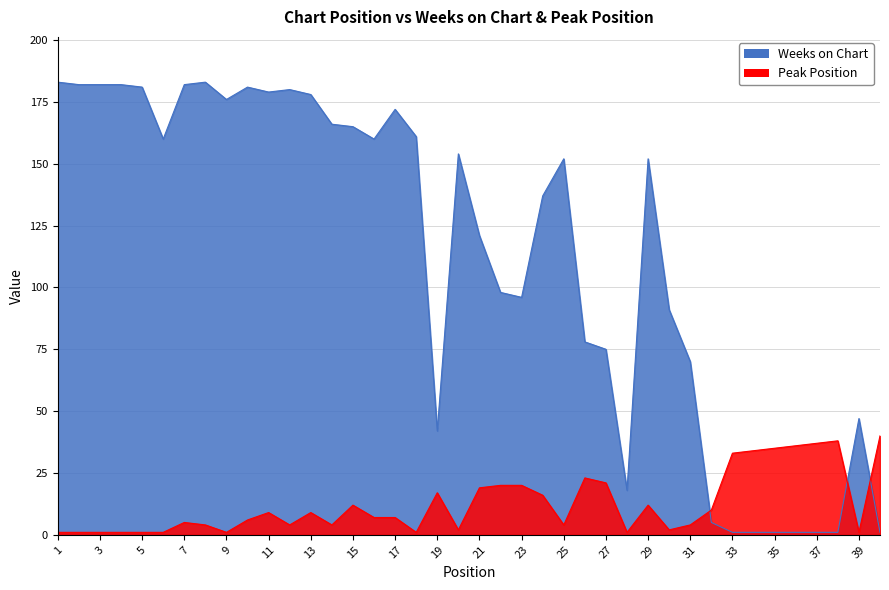

What is the smallest value displayed?

1